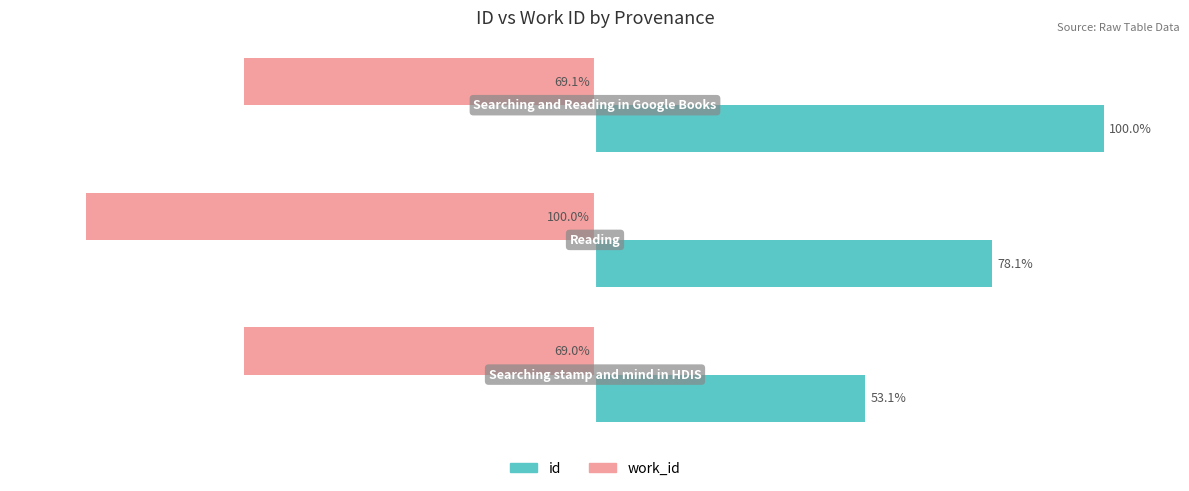

List the series in order of their peak value, highest first.

id, work_id